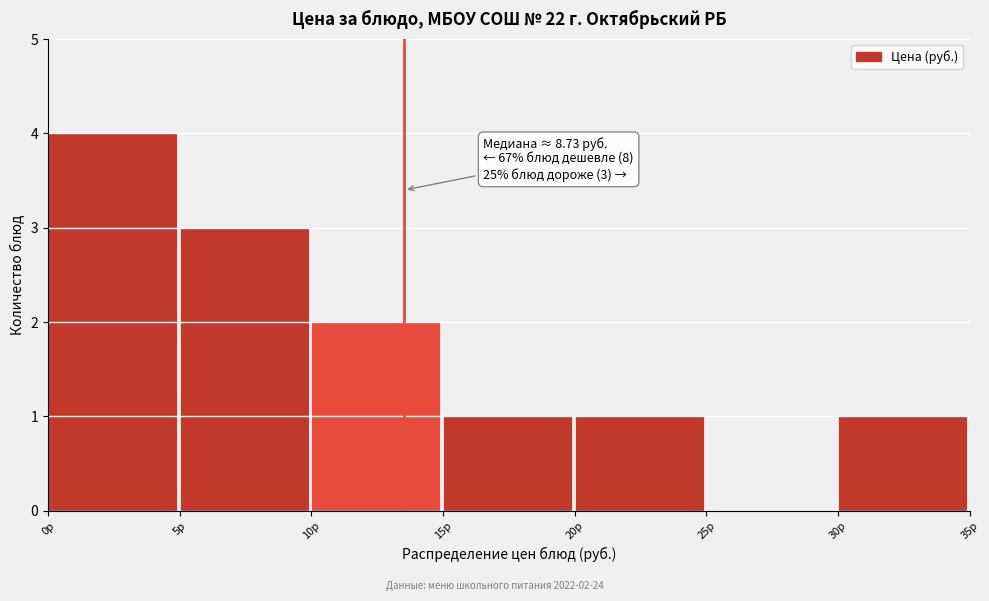

Which range on the x-axis has the tallest bar?

0 to 5